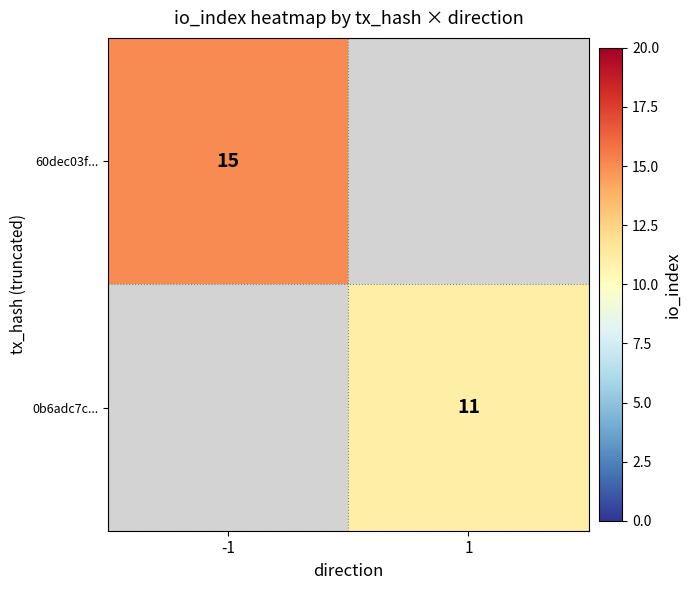

The value of 60dec03f... at -1 is 15. True or false?

True